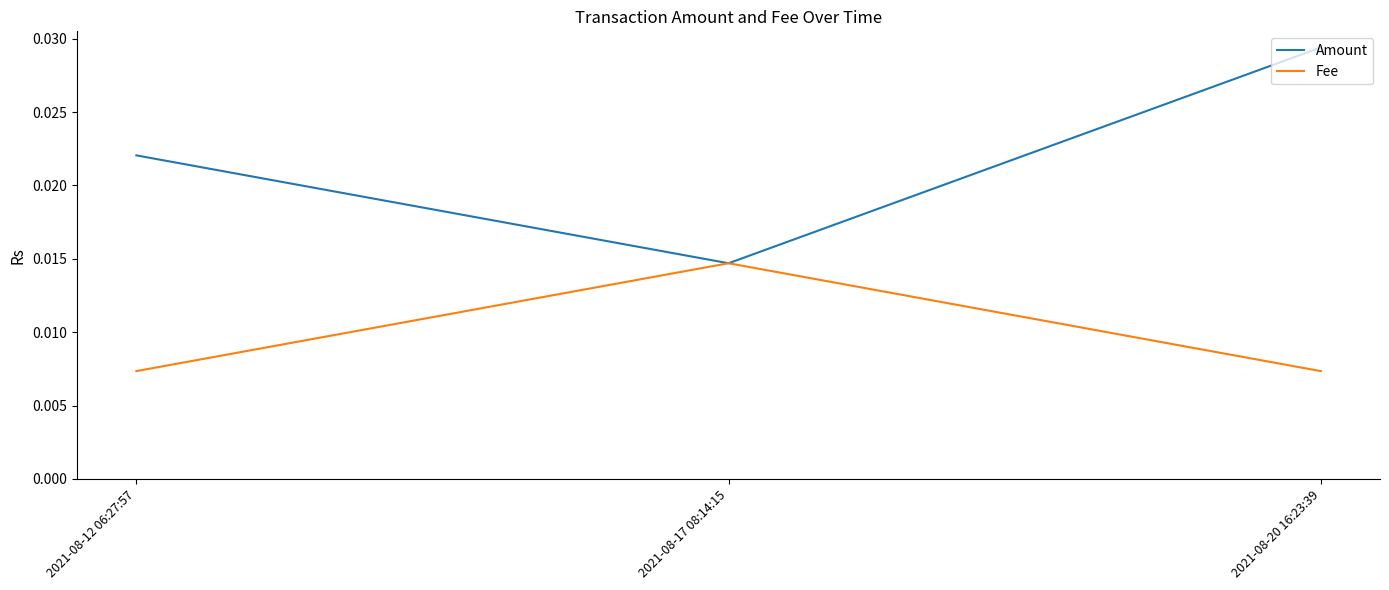

List the labels in order of Amount value, largest first.

2021-08-20 16:23:39, 2021-08-12 06:27:57, 2021-08-17 08:14:15